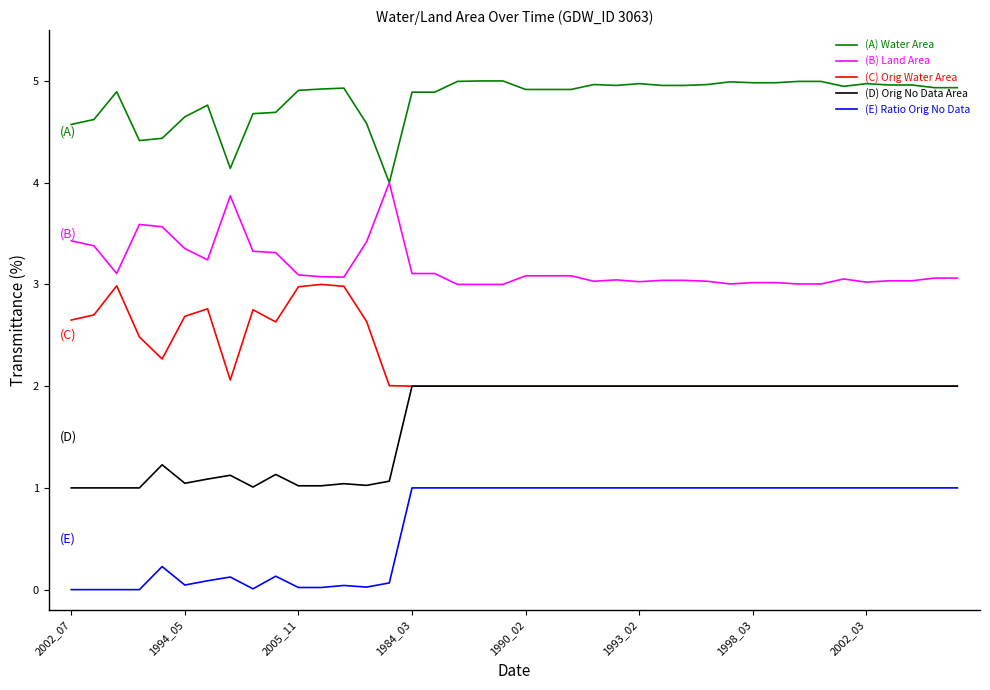

Does the chart display data point markers on the line(s)?

No